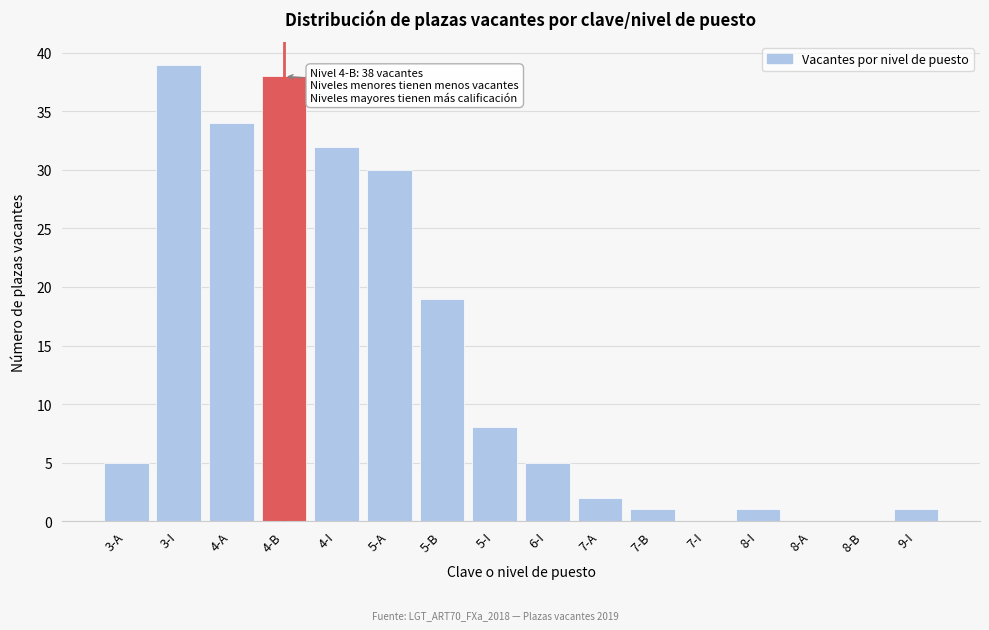

Reading left to right, list all the values displayed in this chart.

3-A=5	3-I=39	4-A=34	4-B=38	4-I=32	5-A=30	5-B=19	5-I=8	6-I=5	7-A=2	7-B=1	7-I=0	8-I=1	8-A=0	8-B=0	9-I=1